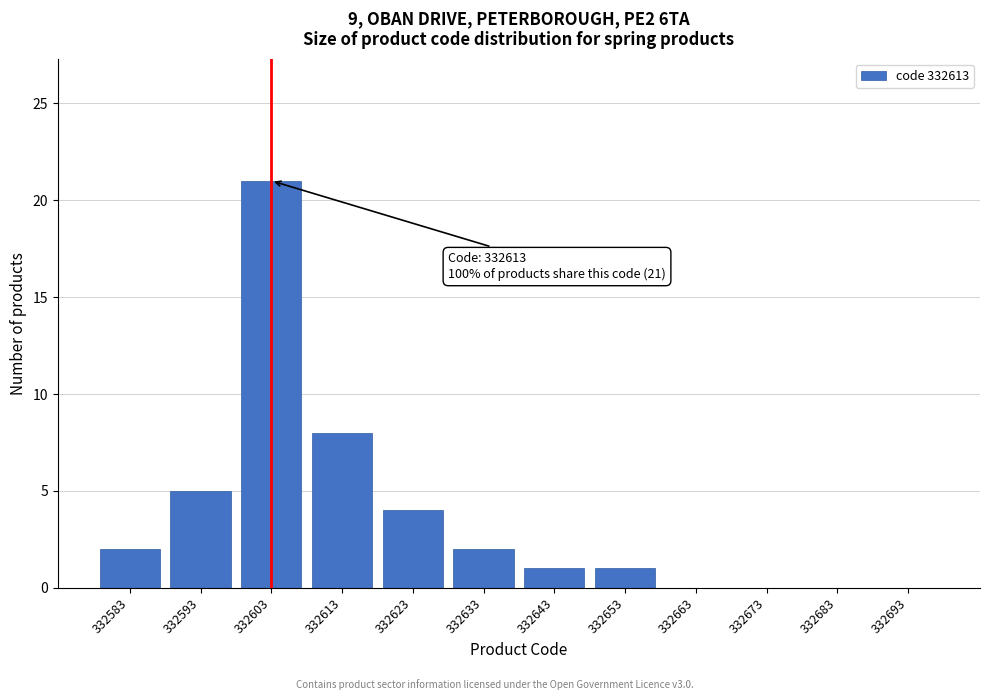

Reading left to right, transcribe all the data shown in this chart.

332583=2	332593=5	332603=21	332613=8	332623=4	332633=2	332643=1	332653=1	332663=0	332673=0	332683=0	332693=0